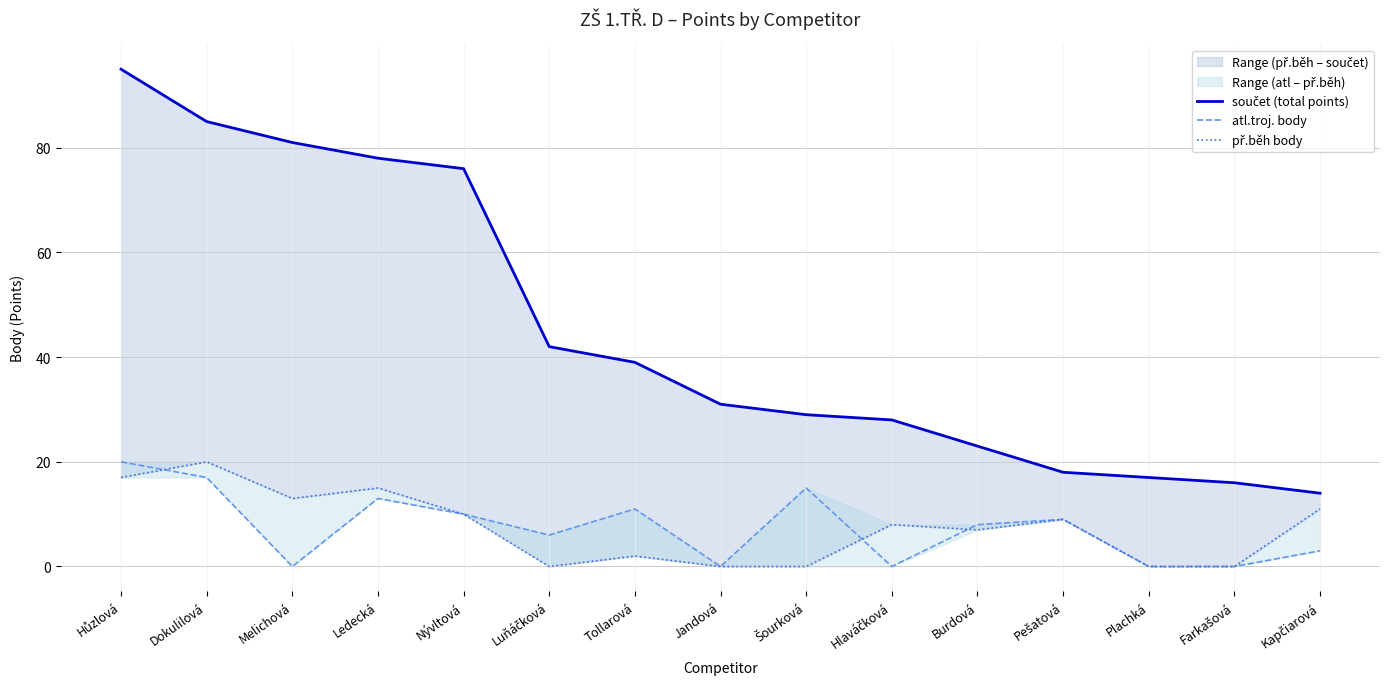

True or false: př.běh body and součet (total points) cross at least once.

False